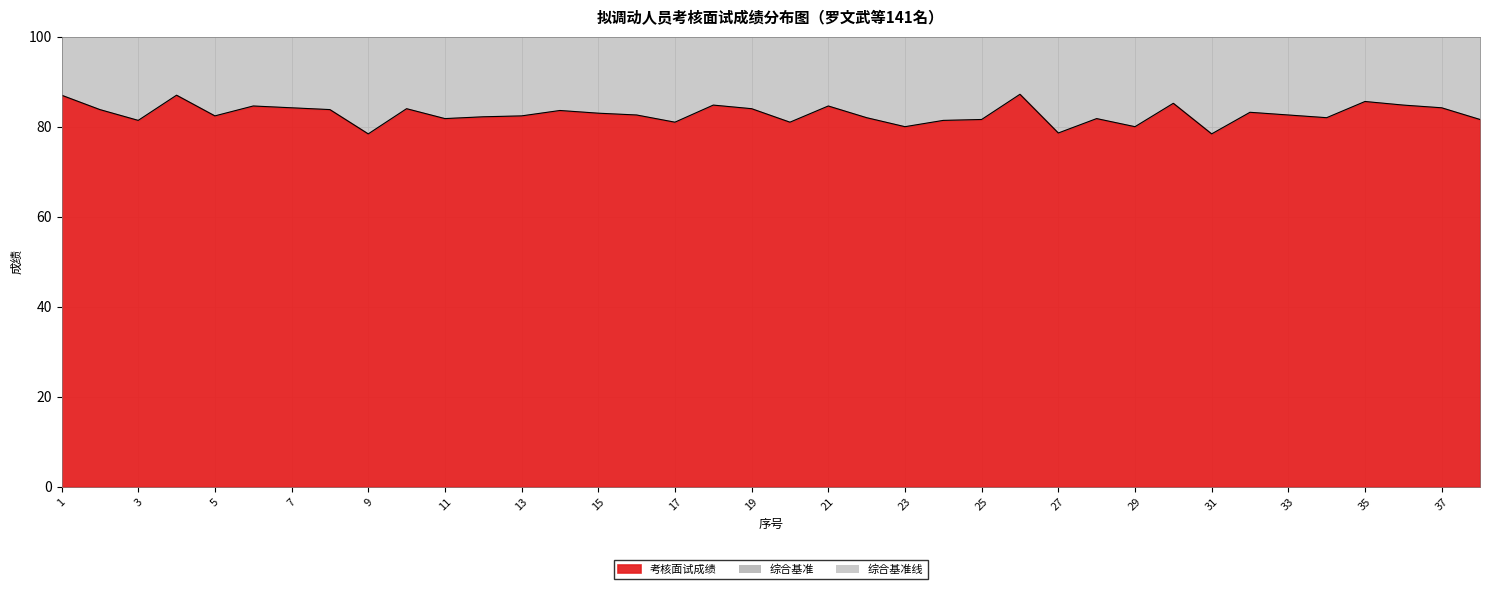

Which label corresponds to the smallest value in the chart?

9